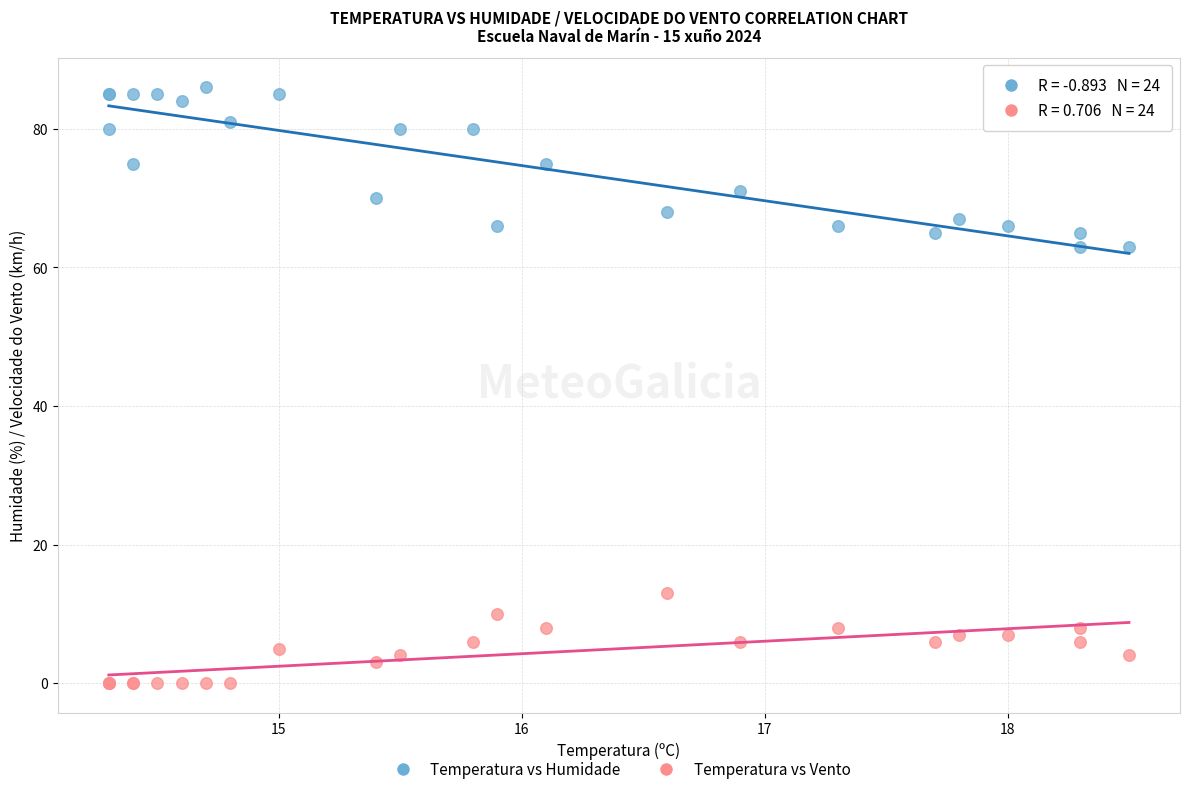

Which series reaches the minimum Y coordinate?

Temperatura vs Vento